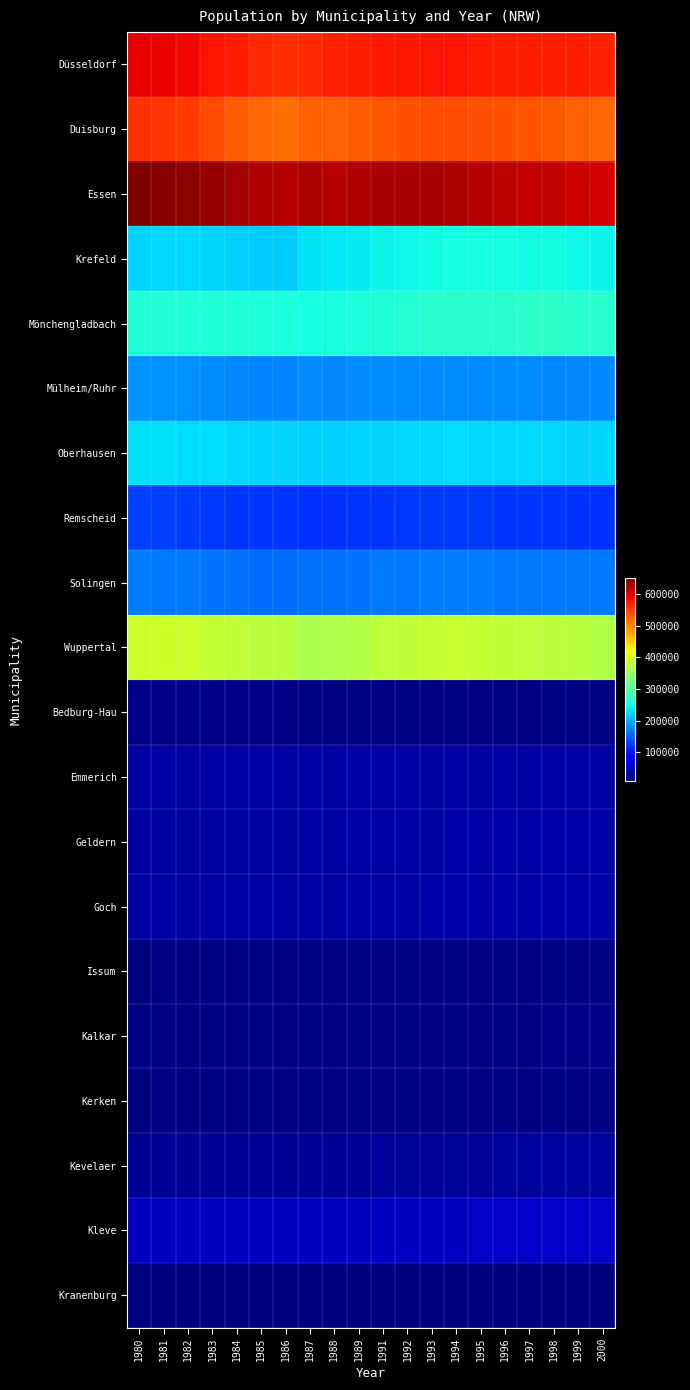

At how many categories does at least one series exceed 639802?

3